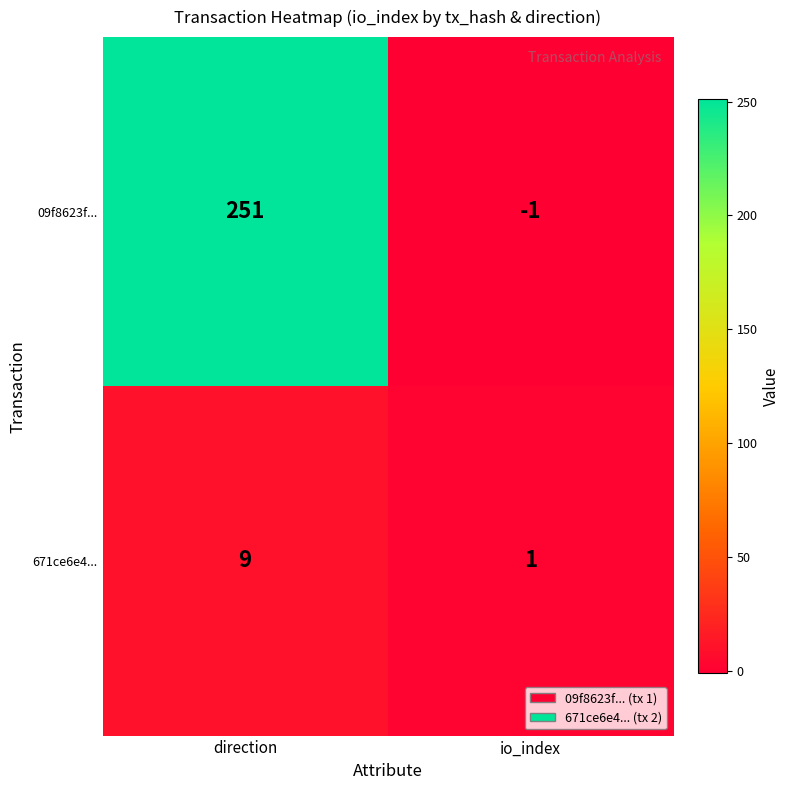

What is the spread (max minus min) of values at io_index?

2